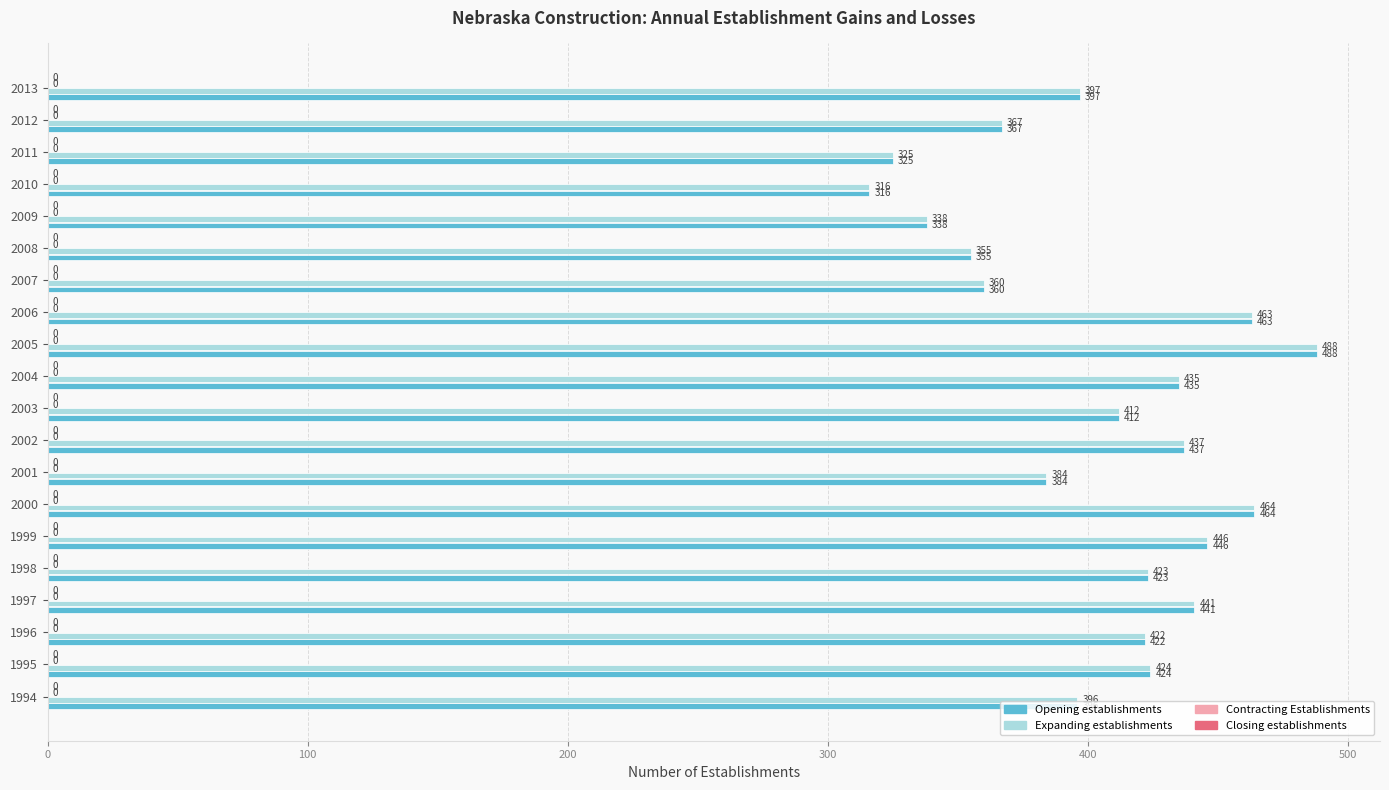

What is the difference between the maximum and minimum values in the Opening establishments series?

172